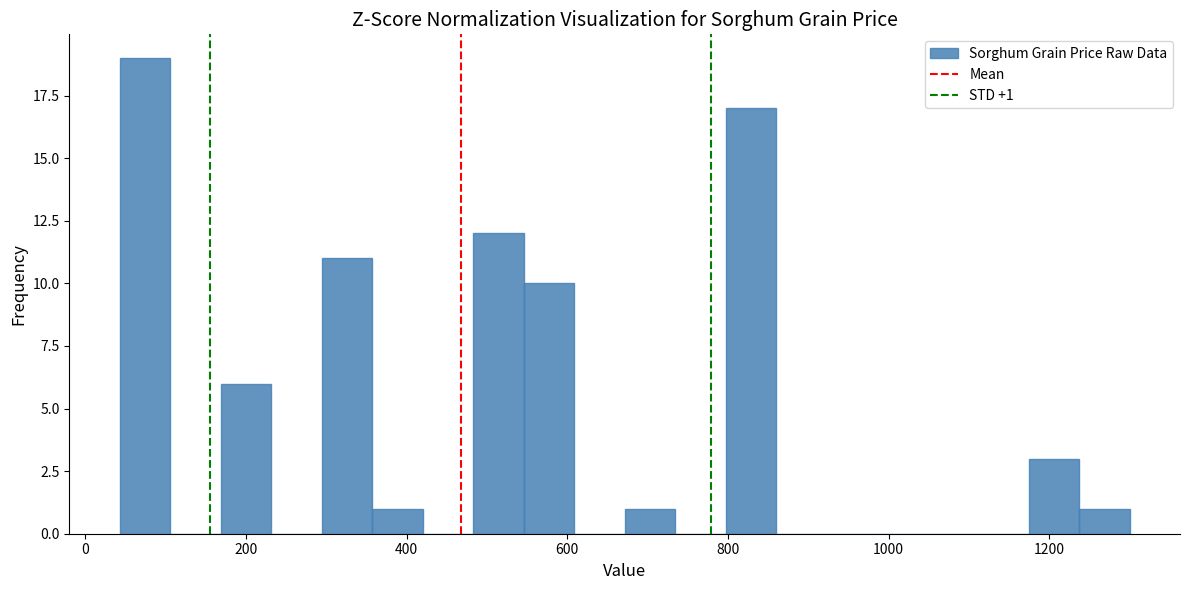

Around what value on the x-axis is the tallest bar? Give the approximate position of its centre, as read against the axis.

80